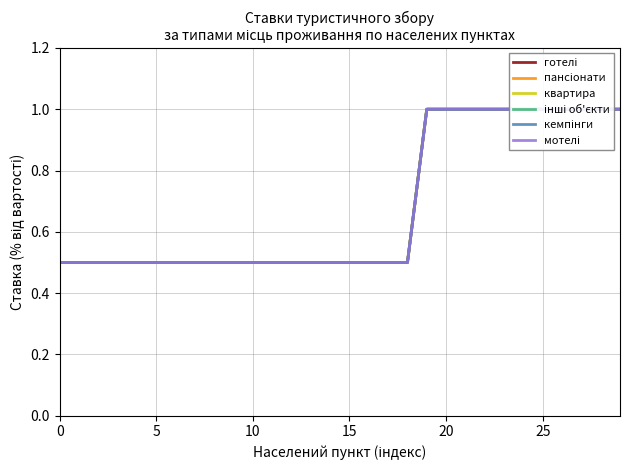

Which series has the widest spread of values?

готелі